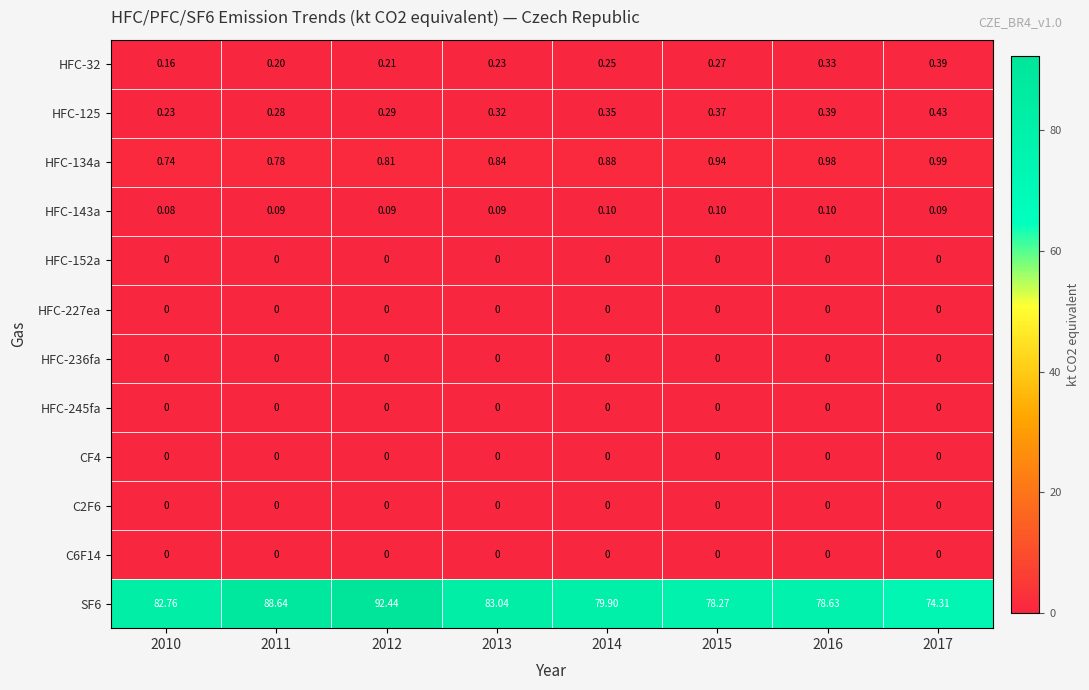

Is the value of HFC-32 at 2014 greater than the value of HFC-245fa at 2014?

Yes